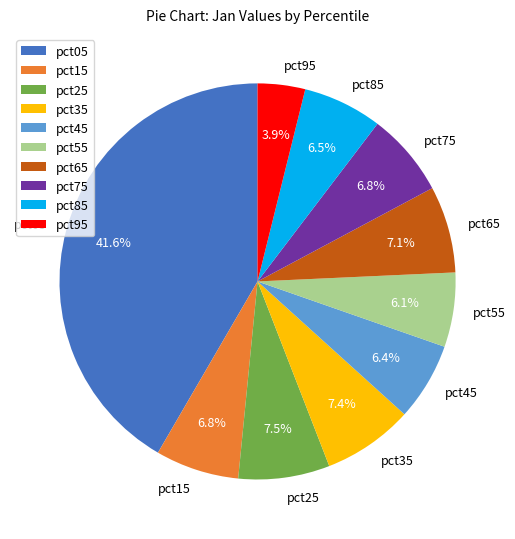

True or false: pct35 accounts for 19% of the total.

False